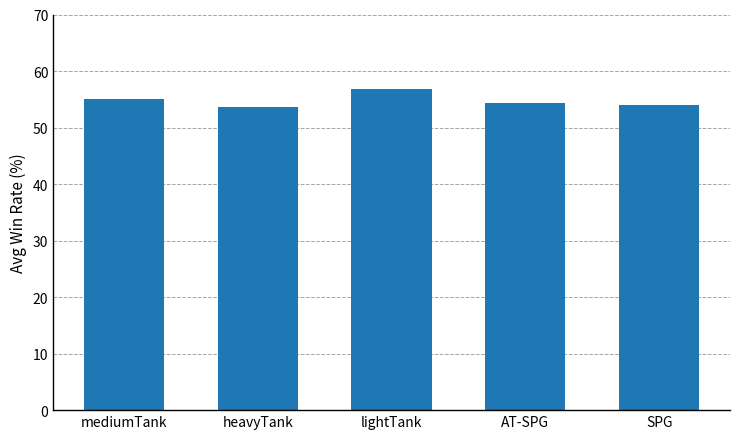

How many categories are shown in the chart?

5